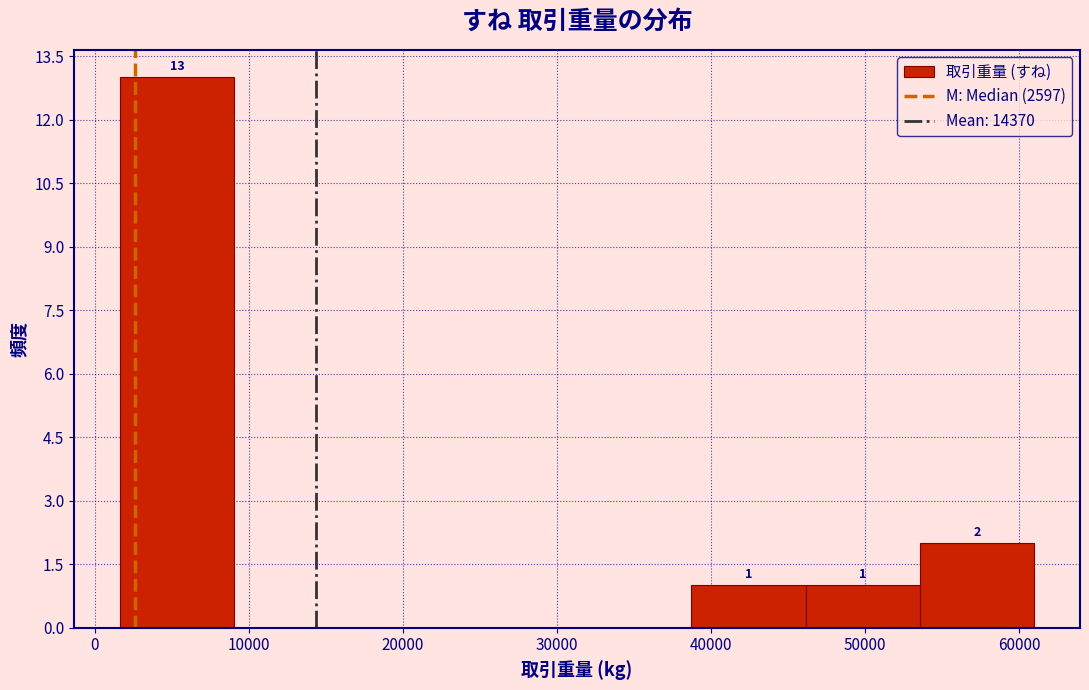

Over which range of the x-axis is the bar tallest?

2000 to 9000